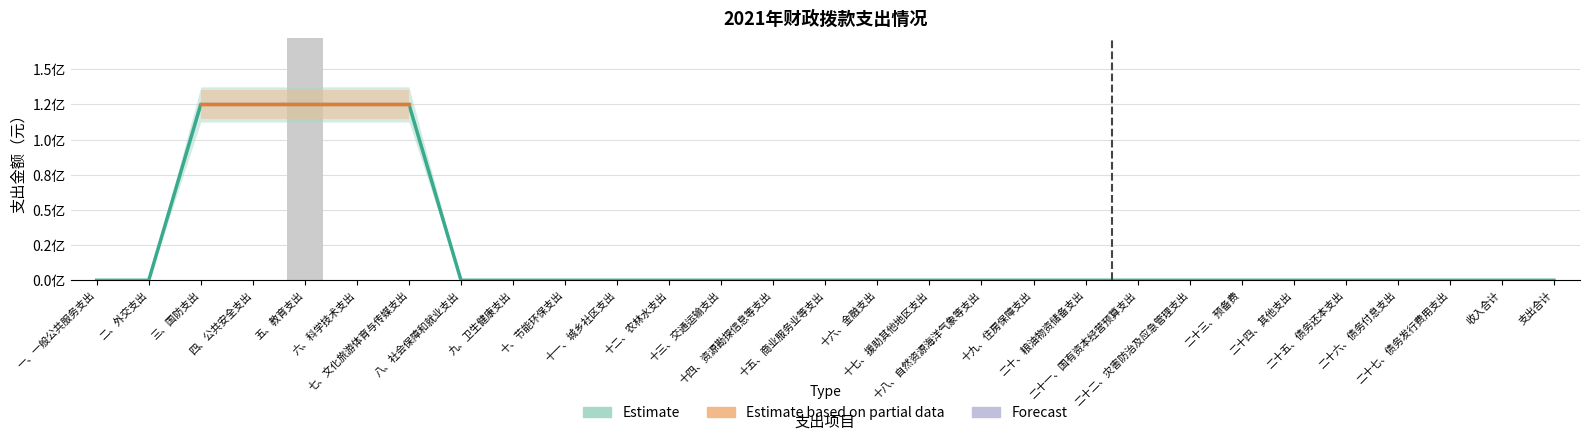

How many bars are there in total?

29